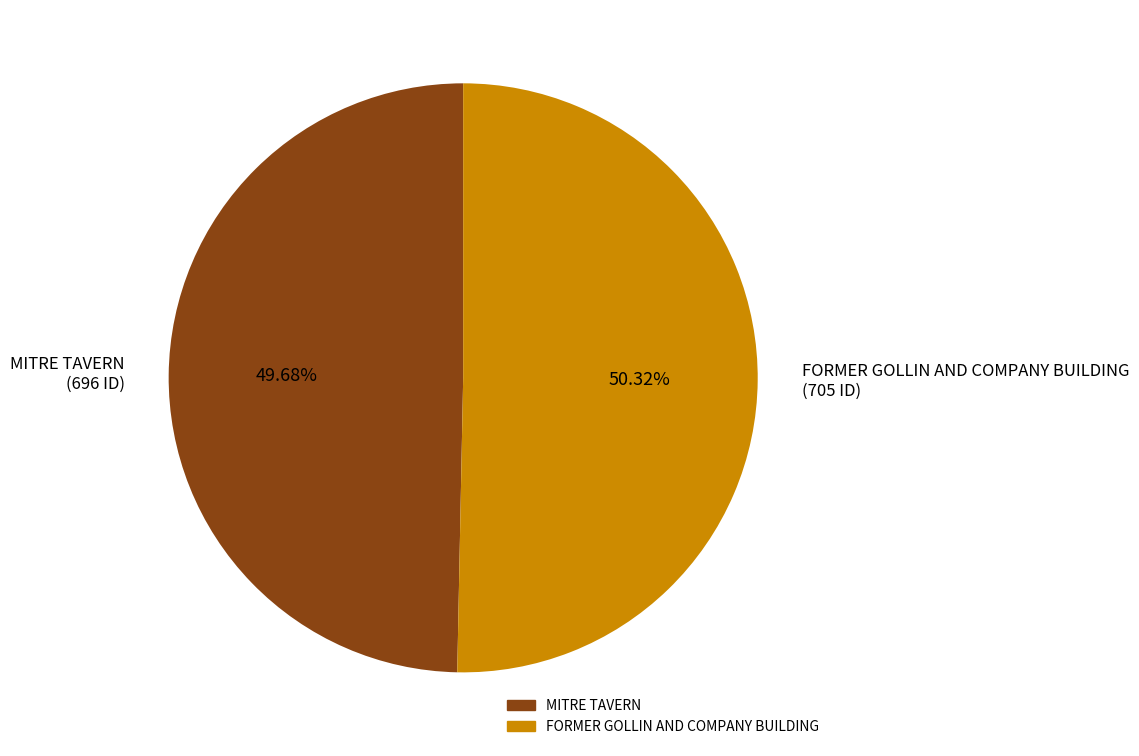

Does MITRE TAVERN account for over 50% of the chart?

No